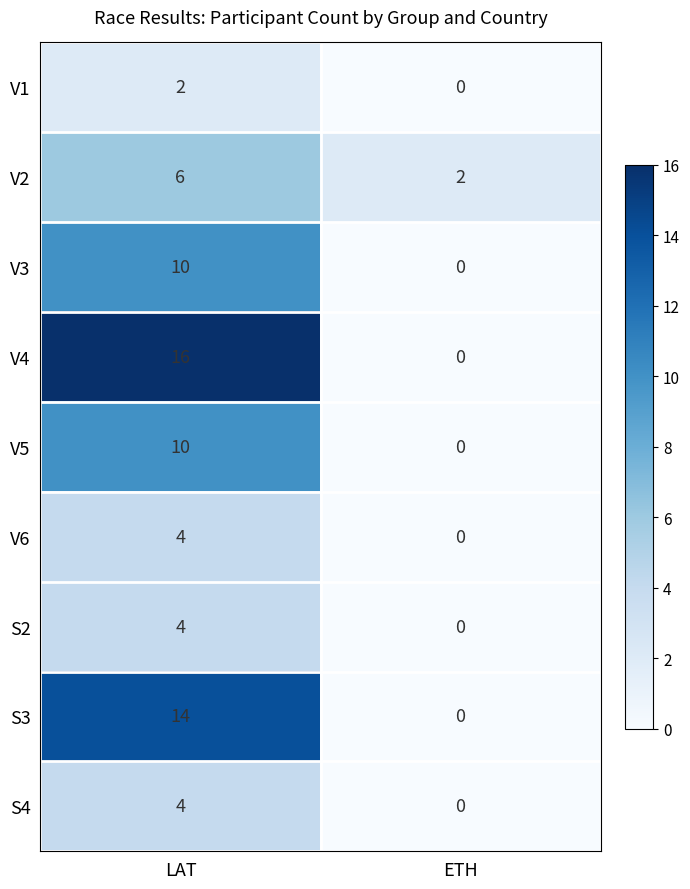

What is the total value across all series at ETH?

2